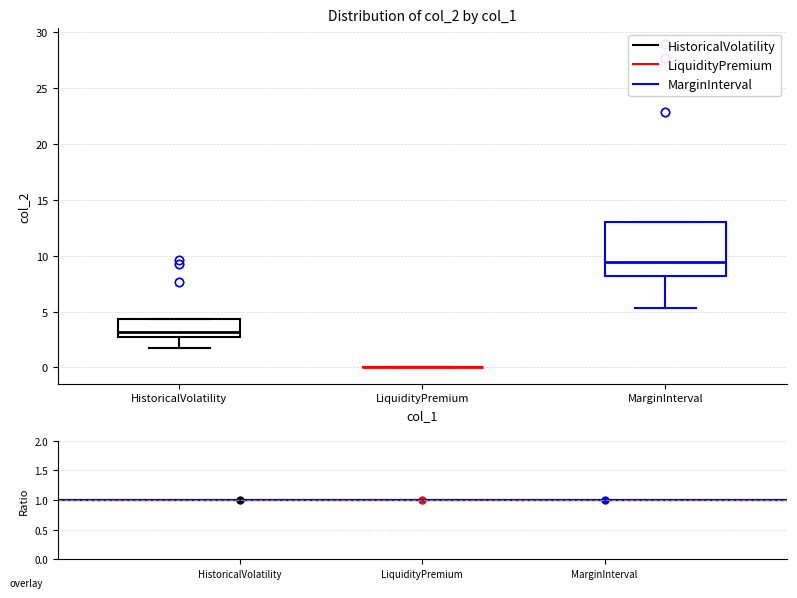

Reading left to right, transcribe this box plot: for each box, give where its median line is, the range the box spans, and where its two whiskers end, as read against the y-axis. The values are not printed on the chart, so give them approximately, as read against the axis.

HistoricalVolatility: median 3.0, box 2.5 to 4.5, whiskers 2.0 to 4.5
LiquidityPremium: box collapsed to a line at 0.0, whiskers 0.0 to 0.0
MarginInterval: median 9.5, box 8.0 to 13.0, whiskers 5.5 to 13.0